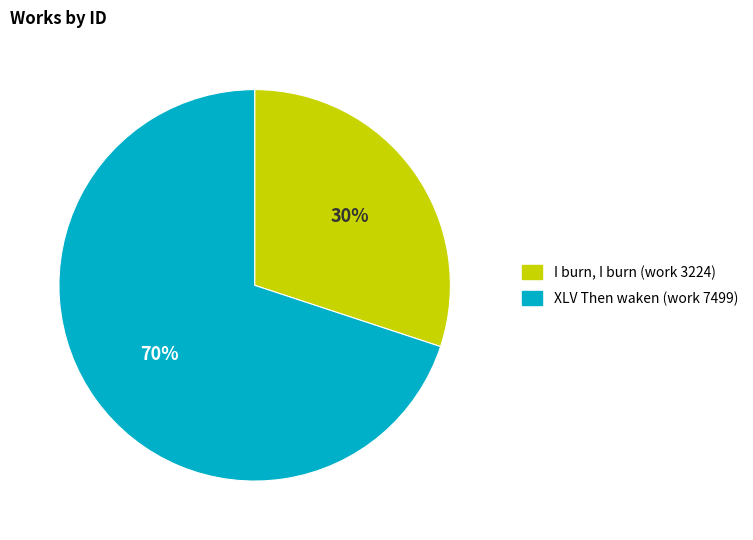

To the nearest percent, what is the combined percentage of I burn, I burn (work 3224) and XLV Then waken (work 7499)?

100%